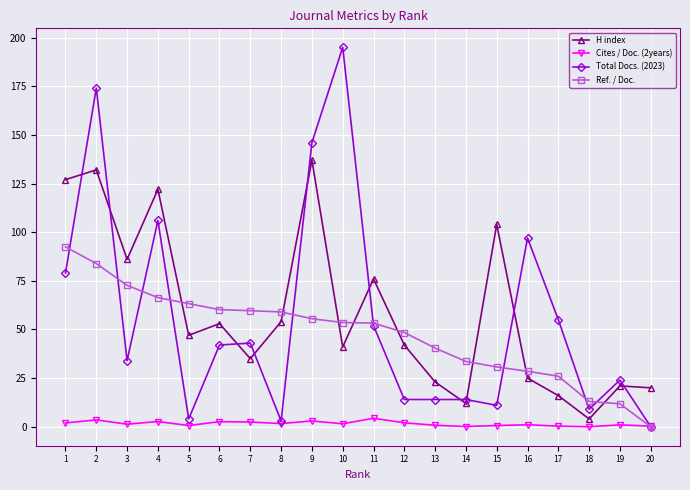

How many series are shown in this chart?

4